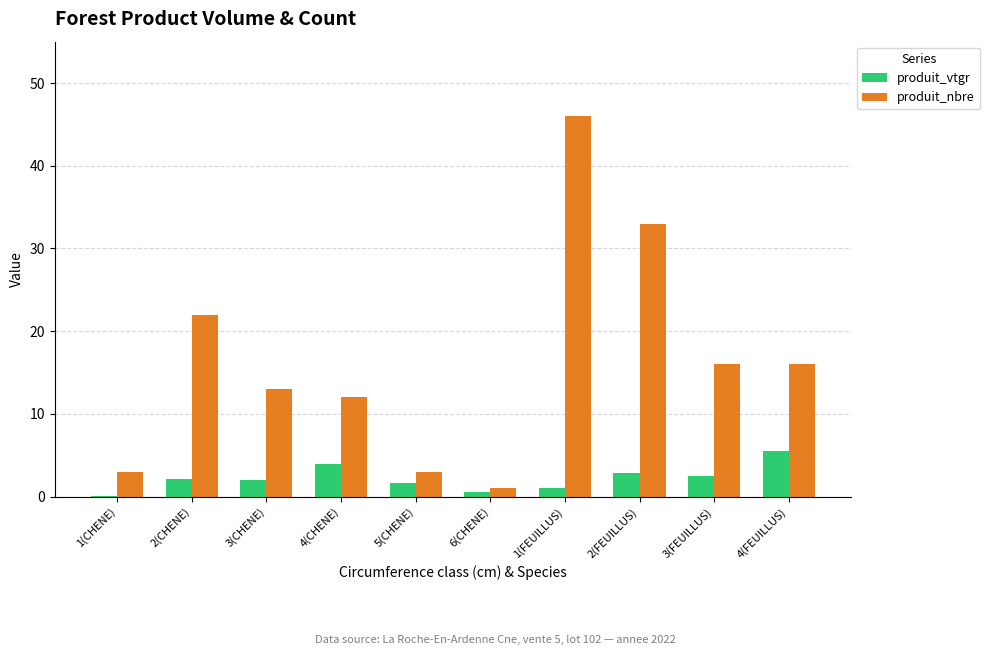

Are the bars grouped side by side (vs. stacked)?

Yes